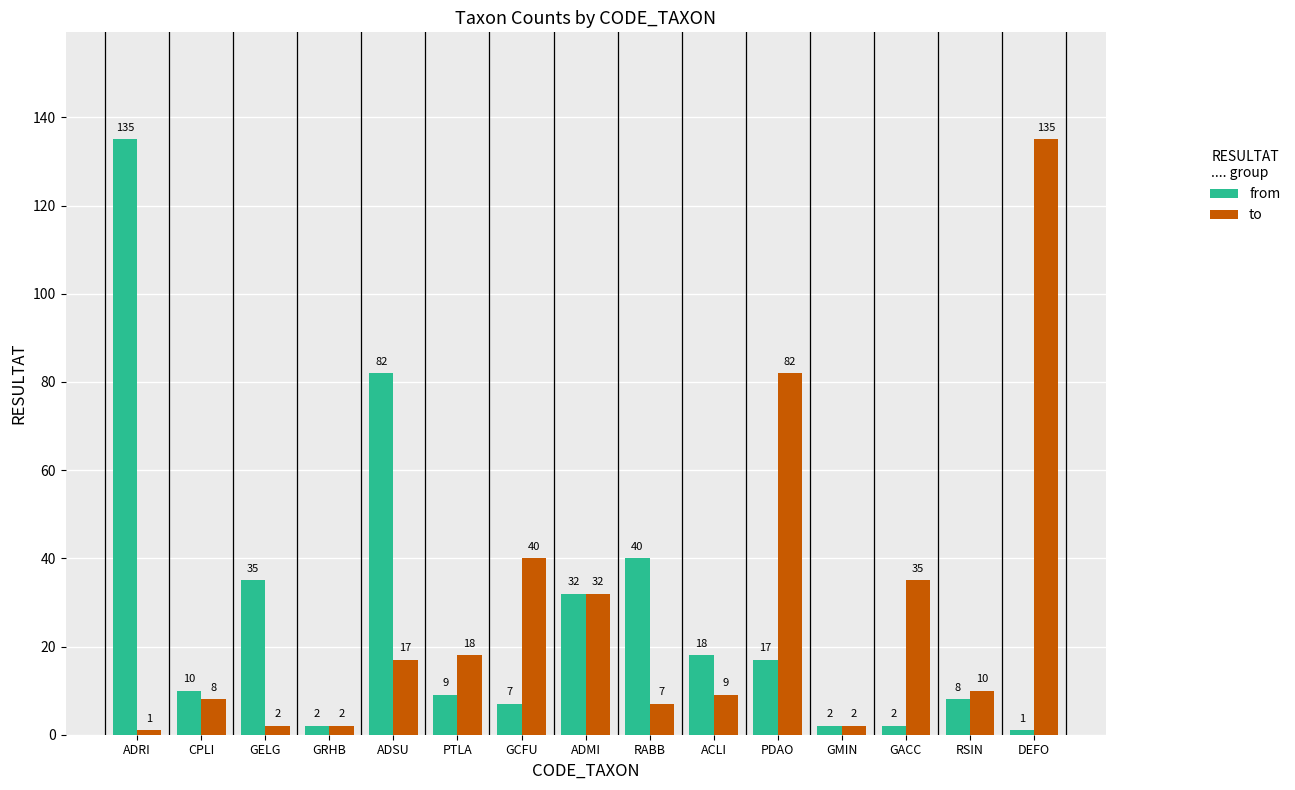

How many groups of bars are there?

15